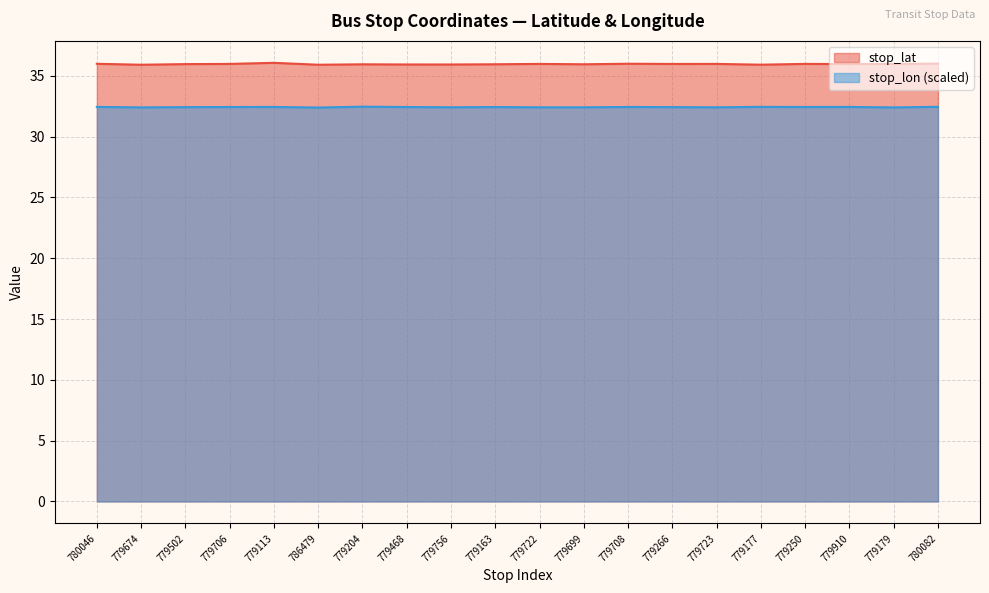

How many interior local valleys does the stop_lon series have?

7